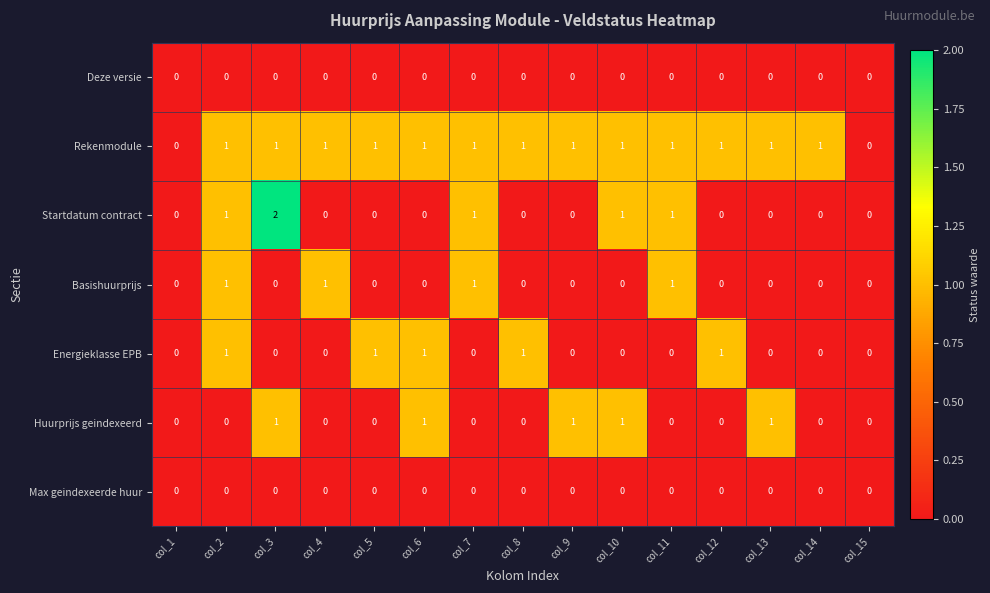

Which series has the widest spread of values?

Startdatum contract